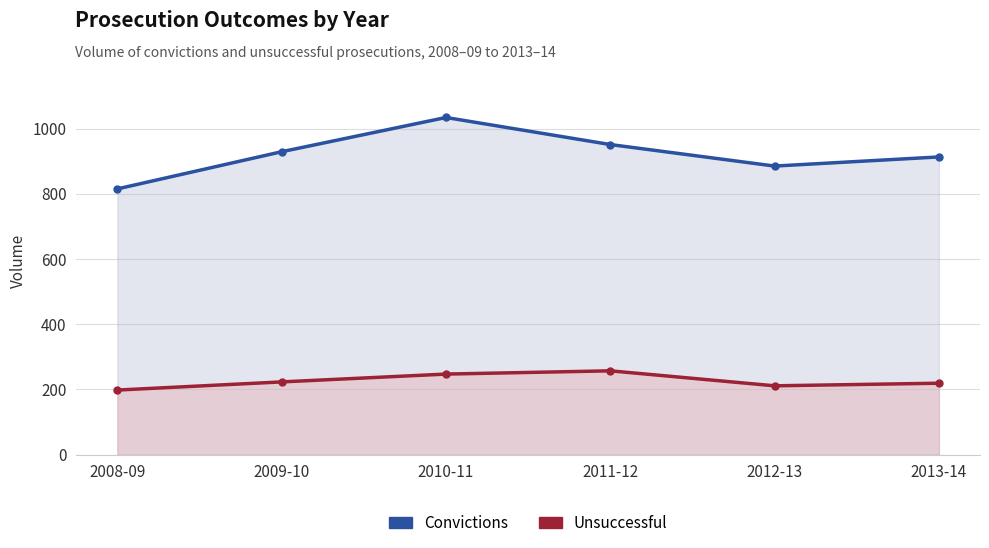

Reading left to right, list all the values displayed in this chart.

Convictions: 2008-09=815	2009-10=929	2010-11=1034	2011-12=951	2012-13=885	2013-14=913
Unsuccessful: 2008-09=198	2009-10=223	2010-11=247	2011-12=257	2012-13=211	2013-14=219